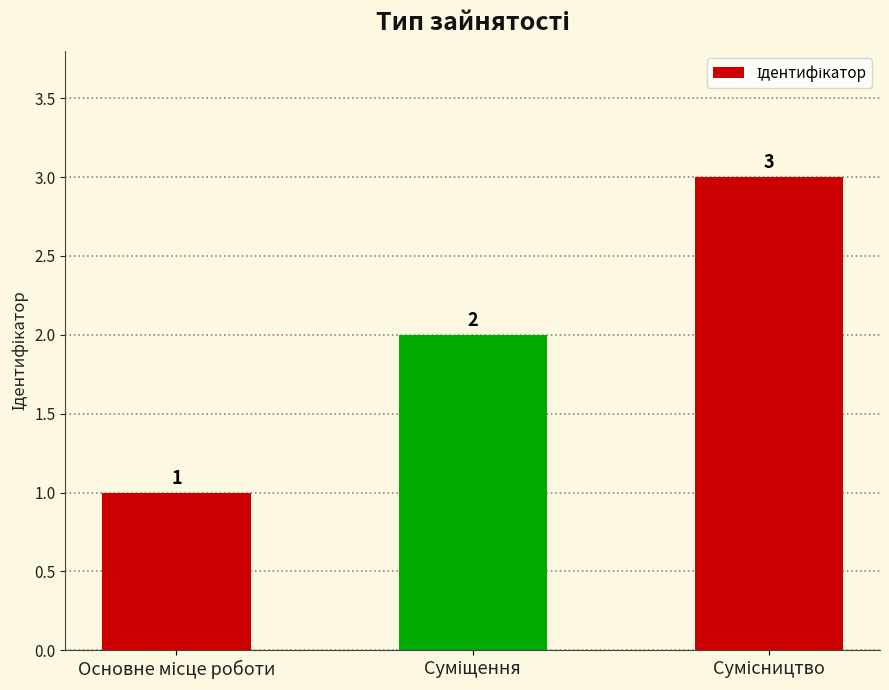

Reading left to right, extract all data points from this chart.

1	2	3